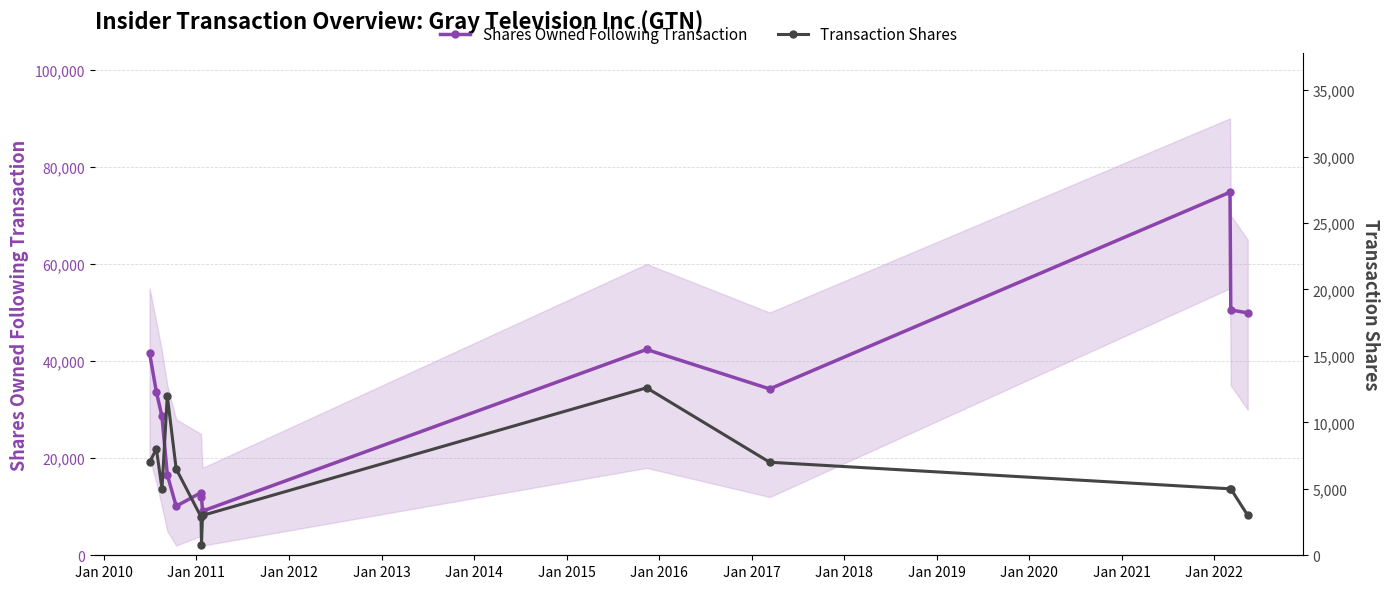

Reading right to left, what are all the values shown in this chart?

Shares Owned Following Transaction: 49921	50546	74796	34271	42398	9107	12107	12907	10107	16607	28607	33607	41677
Transaction Shares: 3000	5000	5000	7000	12600	3000	800	2900	6500	12000	5000	8000	7000